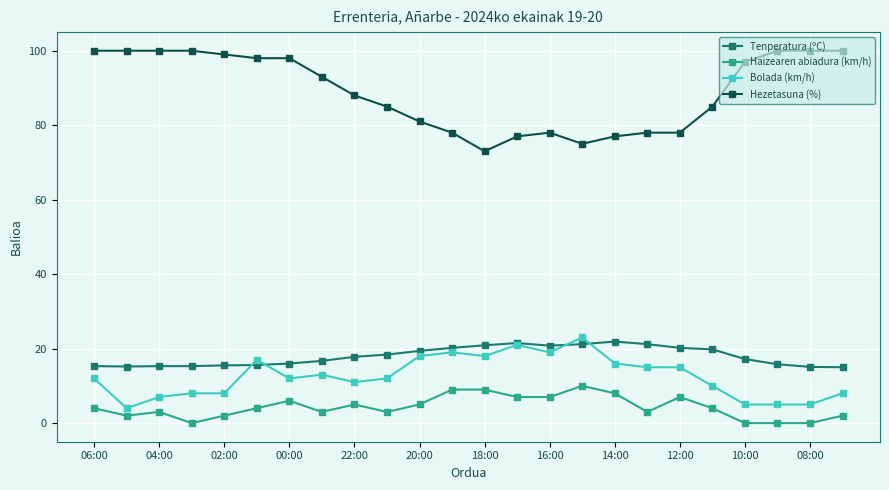

What is the maximum value shown in the chart?

100.0